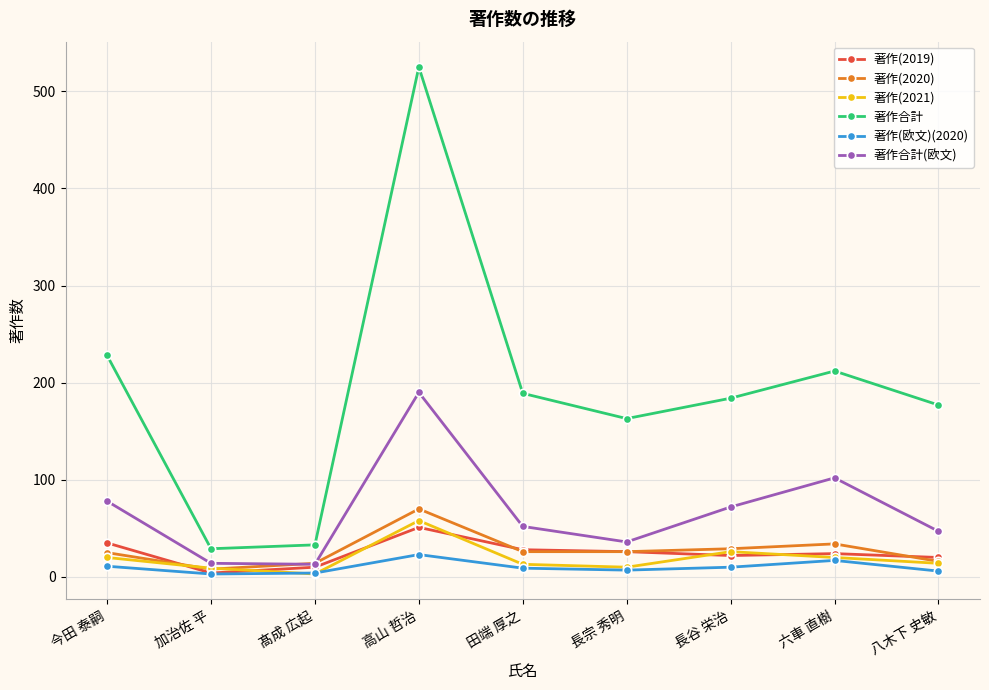

What is the maximum value shown in the chart?

525